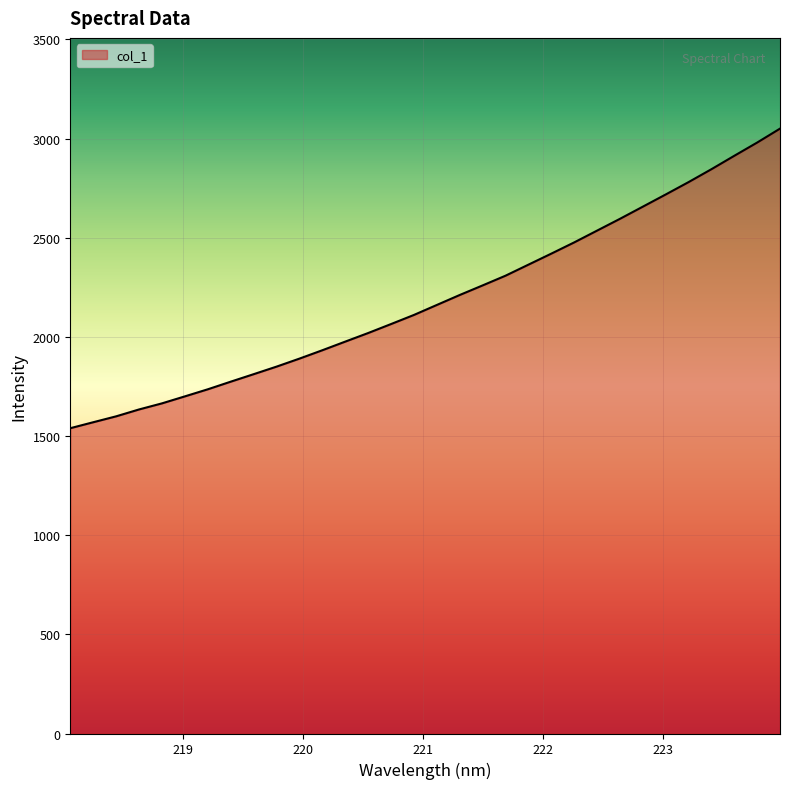

What is the greatest value displayed?

3050.2